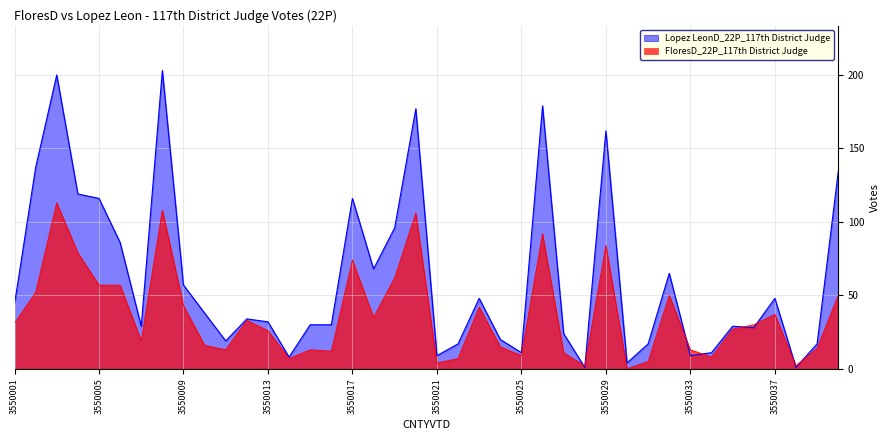

Reading left to right, list all the values displayed in this chart.

FloresD_22P_117th District Judge: 31	52	113	79	57	57	19	108	43	16	13	33	26	7	13	12	74	35	62	106	4	7	42	15	9	92	11	2	84	0	5	50	13	8	27	30	37	2	14	50
Lopez LeonD_22P_117th District Judge: 44	137	200	119	116	86	29	203	57	38	19	34	32	8	30	30	116	68	96	177	9	17	48	20	11	179	24	1	162	4	17	65	9	11	29	28	48	1	17	134